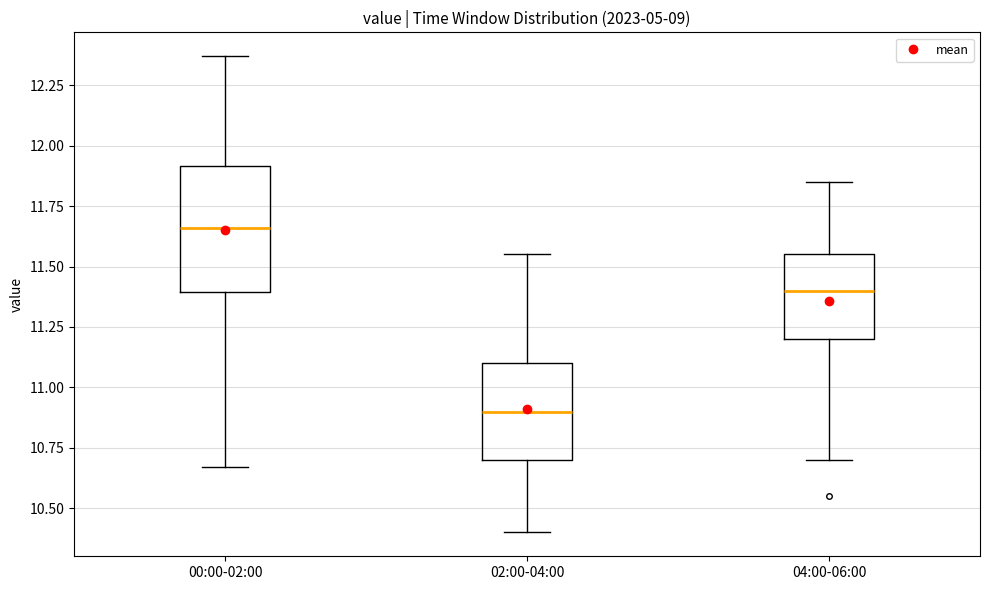

Reading left to right, transcribe this box plot: for each box, give where its median line is, the range the box spans, and where its two whiskers end, as read against the y-axis. The values are not printed on the chart, so give them approximately, as read against the axis.

00:00-02:00: median 11.65, box 11.40 to 11.90, whiskers 10.65 to 12.35
02:00-04:00: median 10.90, box 10.70 to 11.10, whiskers 10.40 to 11.55
04:00-06:00: median 11.40, box 11.20 to 11.55, whiskers 10.70 to 11.85